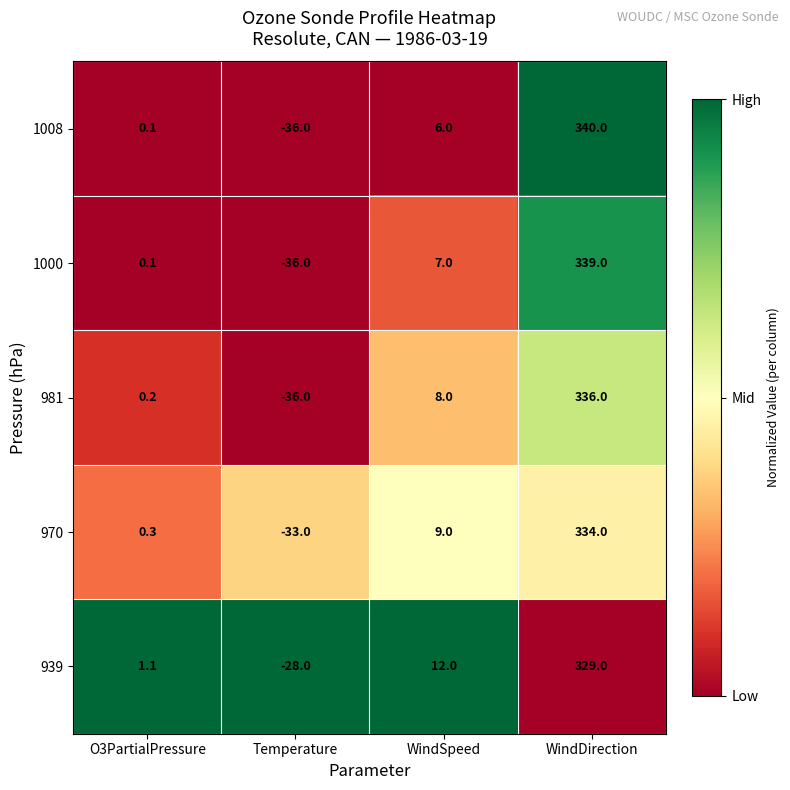

Between Temperature and WindDirection, which series saw the biggest shift?

1008